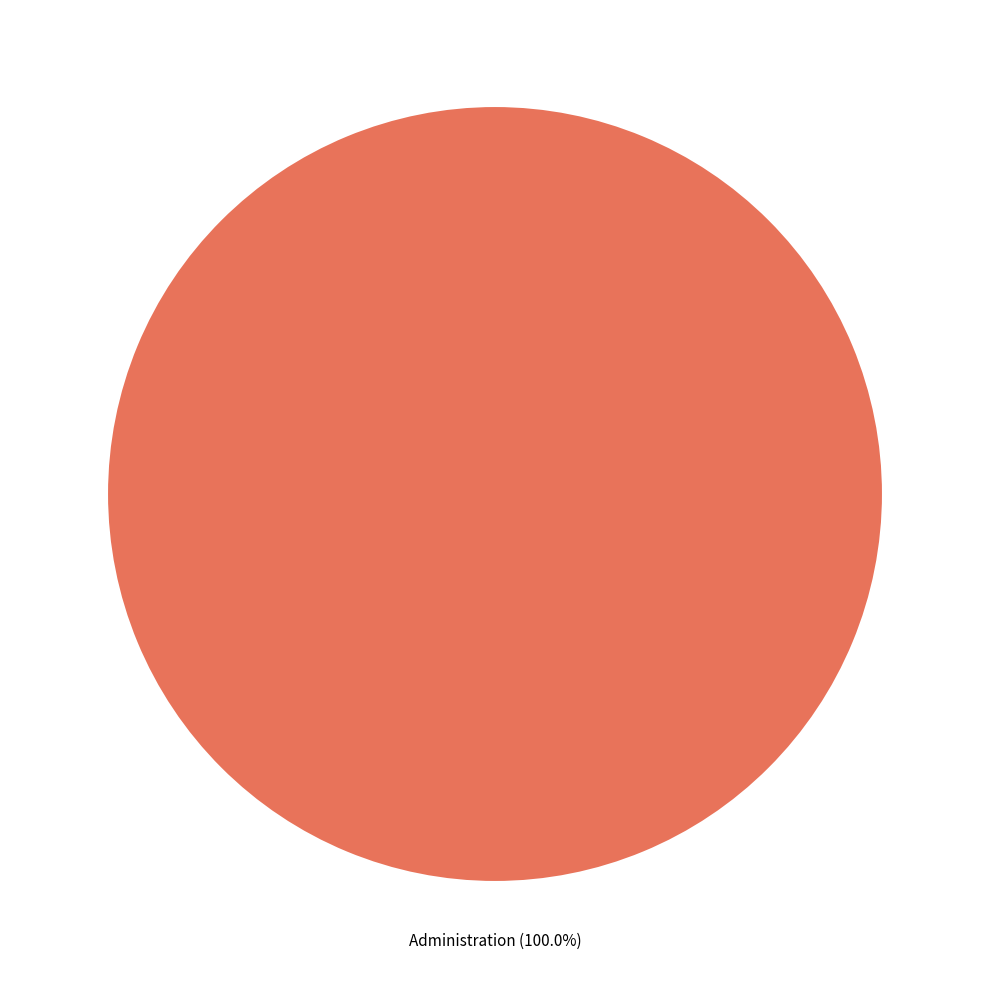

Does any single category account for the majority?

Yes